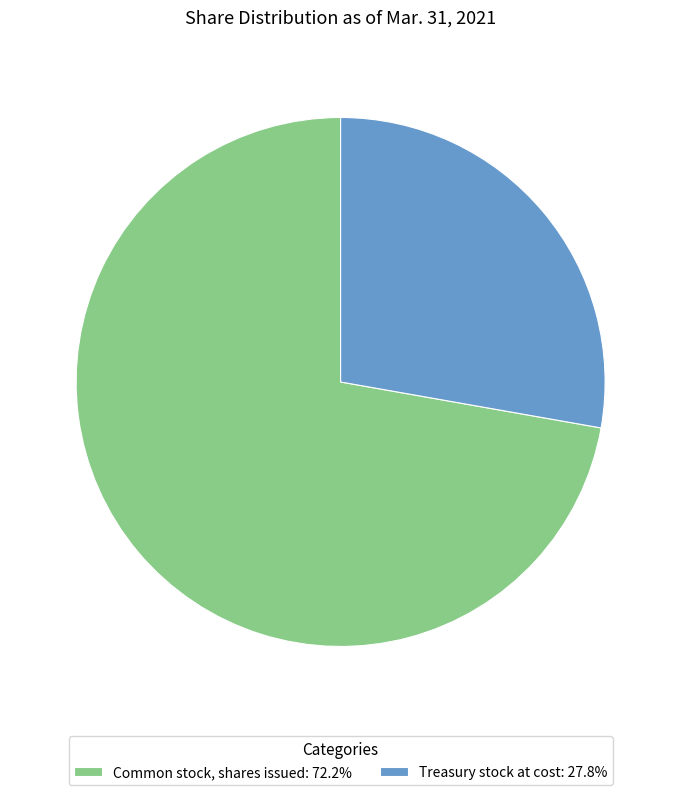

Which slice is the largest?

Common stock, shares issued